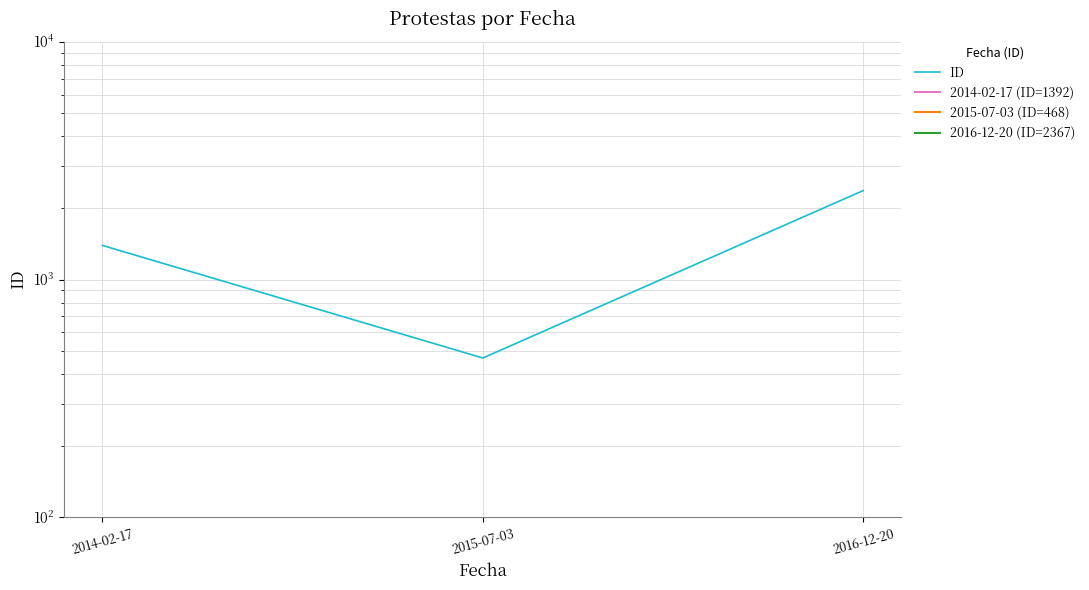

Rank the categories by value from lowest to highest.

2015-07-03, 2014-02-17, 2016-12-20